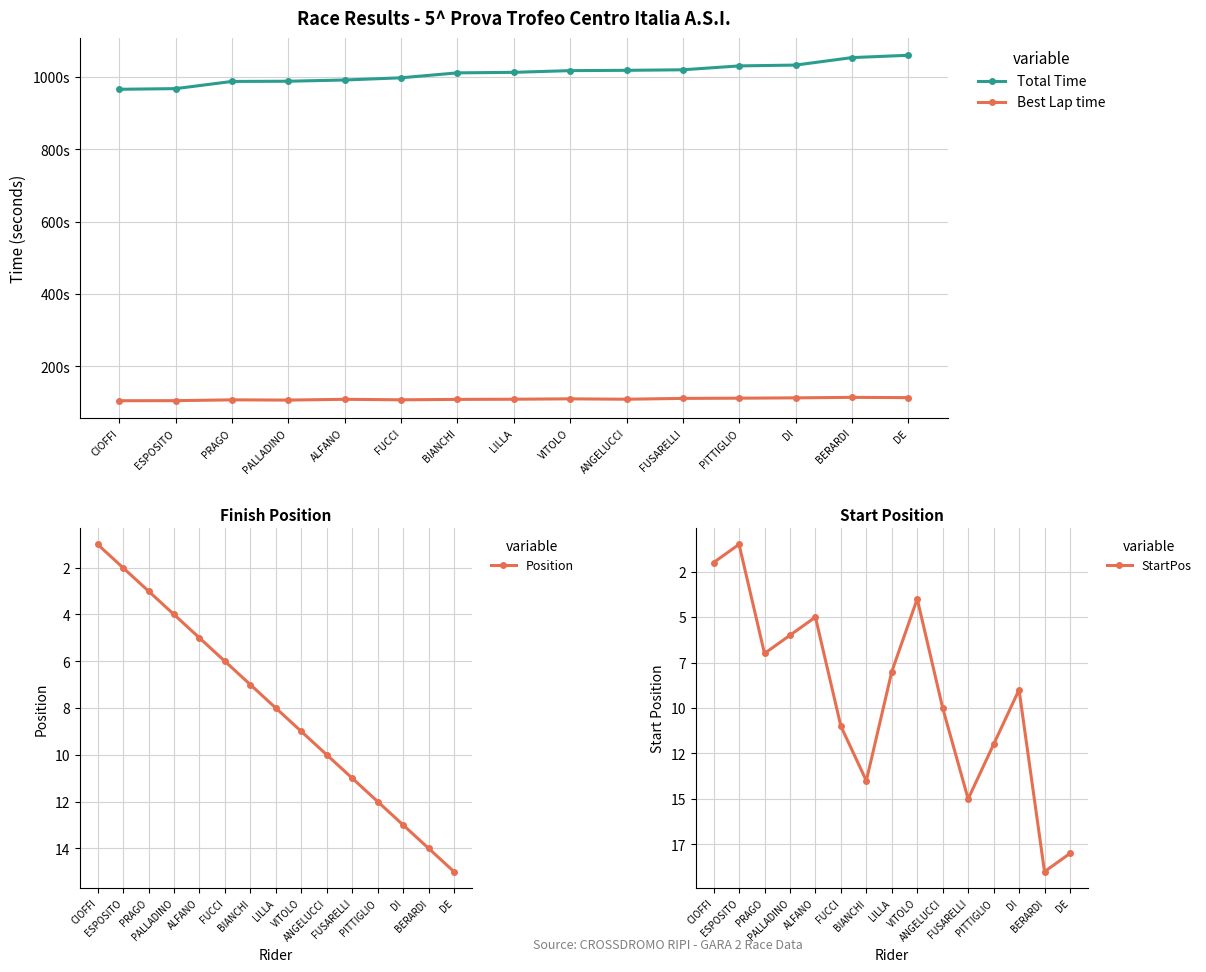

The value of Position at ALFANO is 5.0. True or false?

True